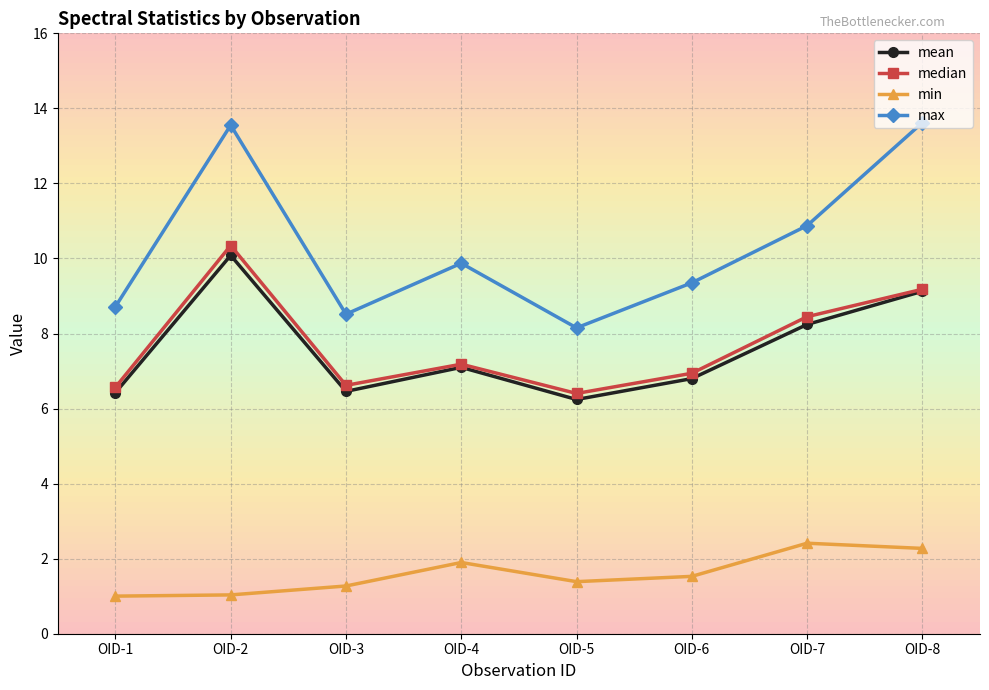

Does the chart display data point markers on the line(s)?

Yes